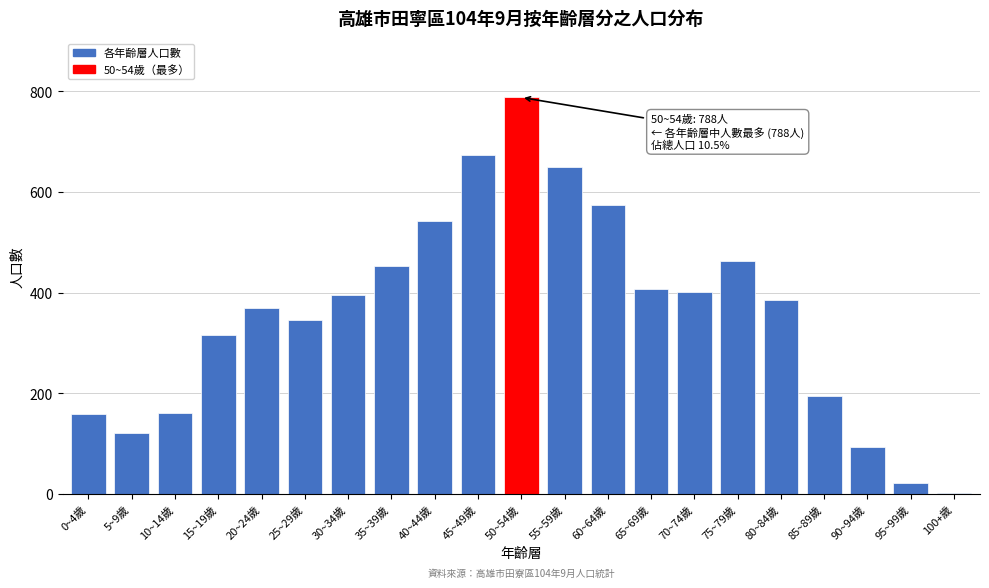

What is the change in value from 5~9歲 to 70~74歲?

+281